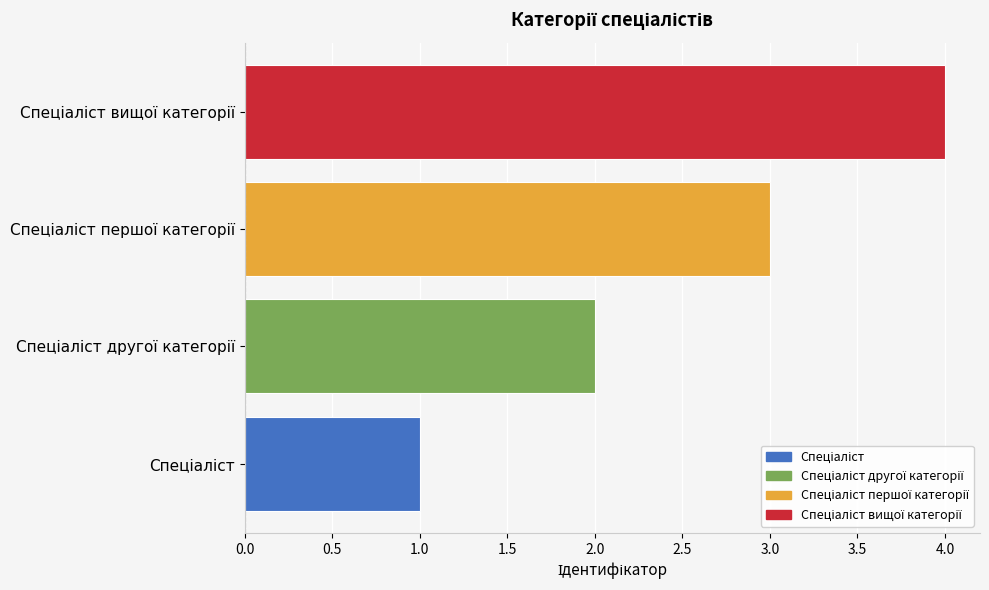

What is the maximum value shown in the chart?

4